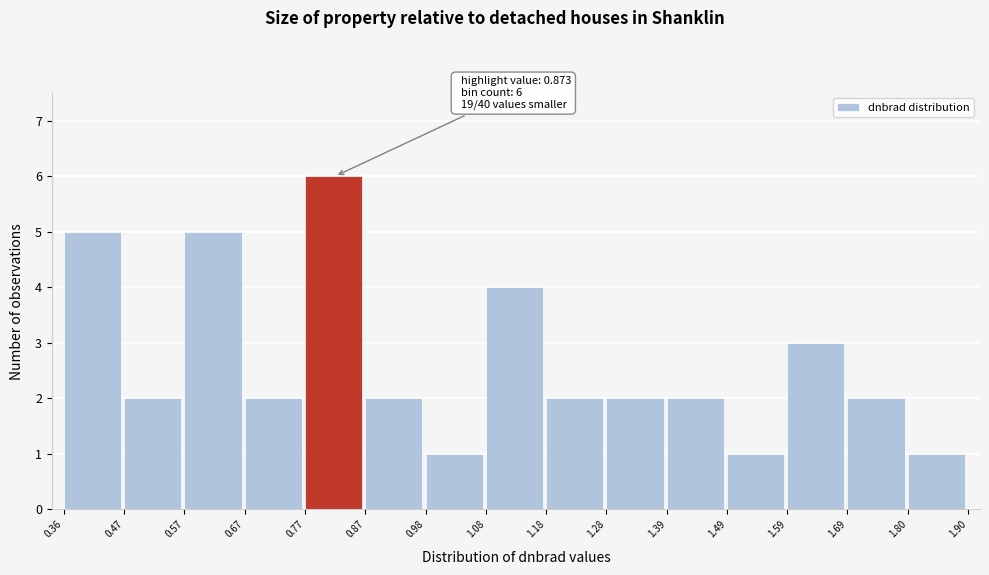

Which range on the x-axis has the tallest bar?

0.77 to 0.87